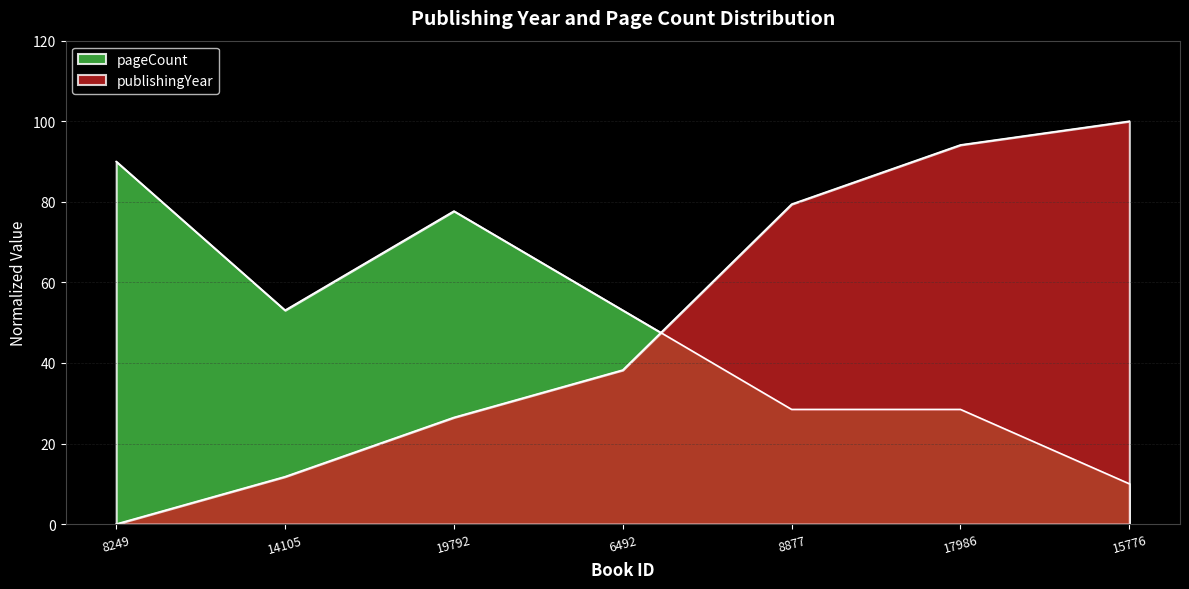

Reading left to right, what are all the values shown in this chart?

publishingYear: 0.0	11.8	26.5	38.2	79.4	94.1	100.0
pageCount: 90.0	53.1	77.7	53.1	28.5	28.5	10.0